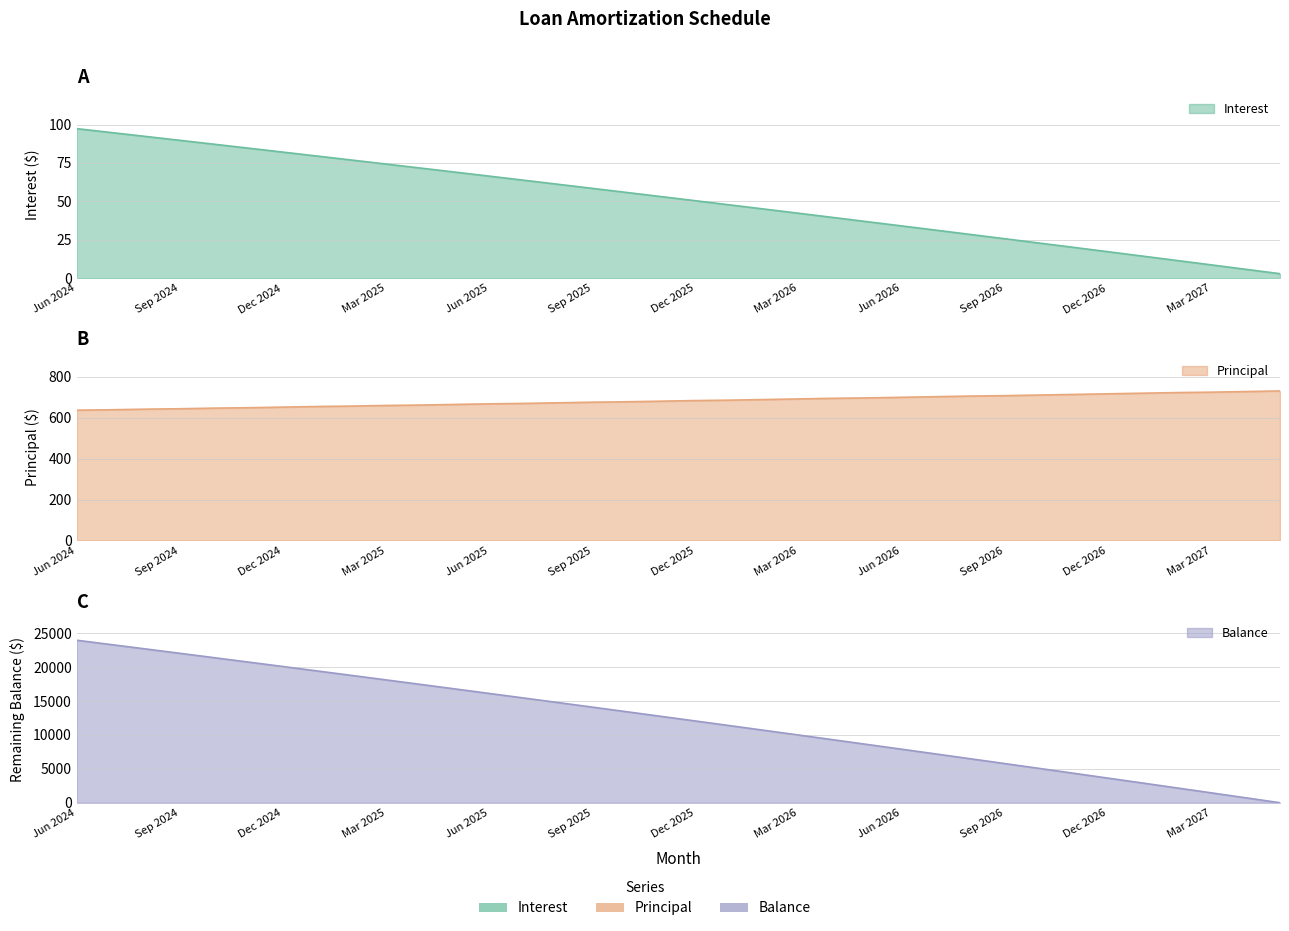

At which label does Principal first exceed 684?

Jan 2026